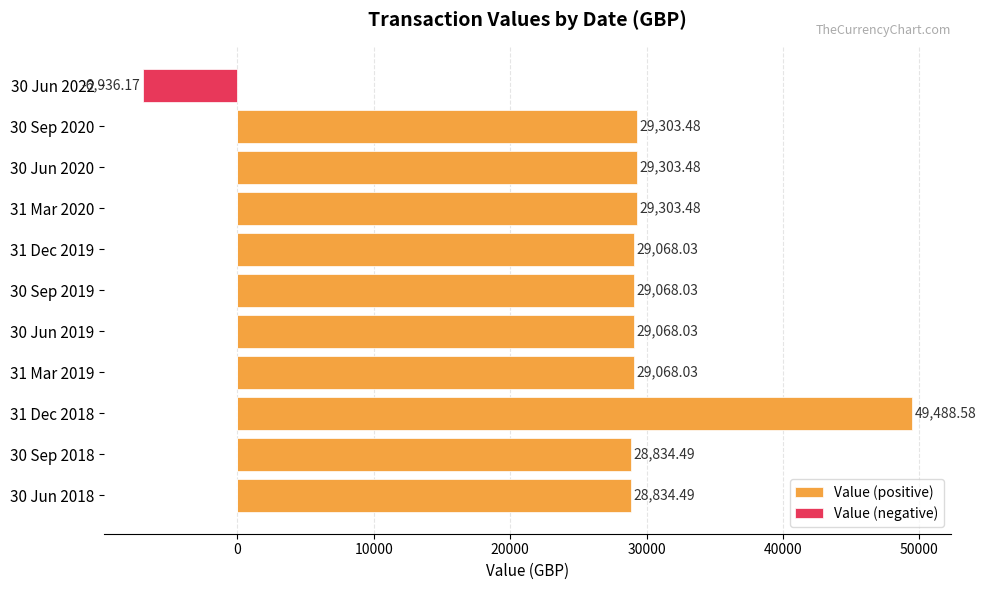

What are all the series names shown in the legend?

Value (positive), Value (negative)